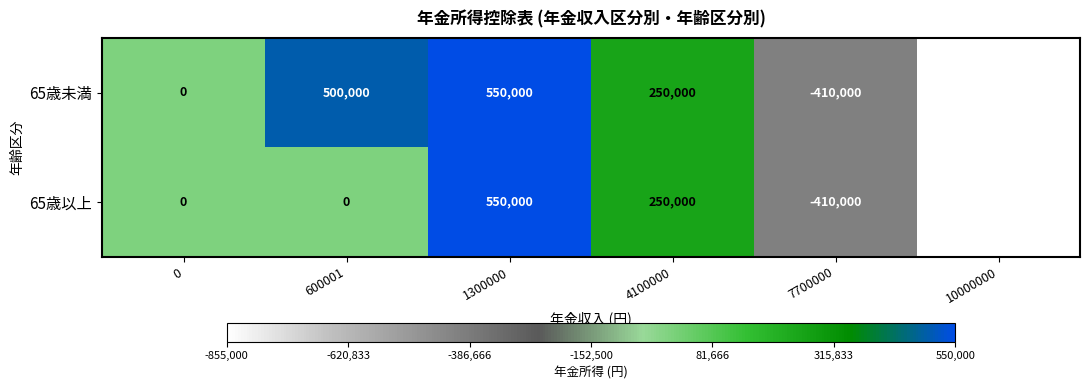

What is the difference between the highest and lowest values at 600001?

500000